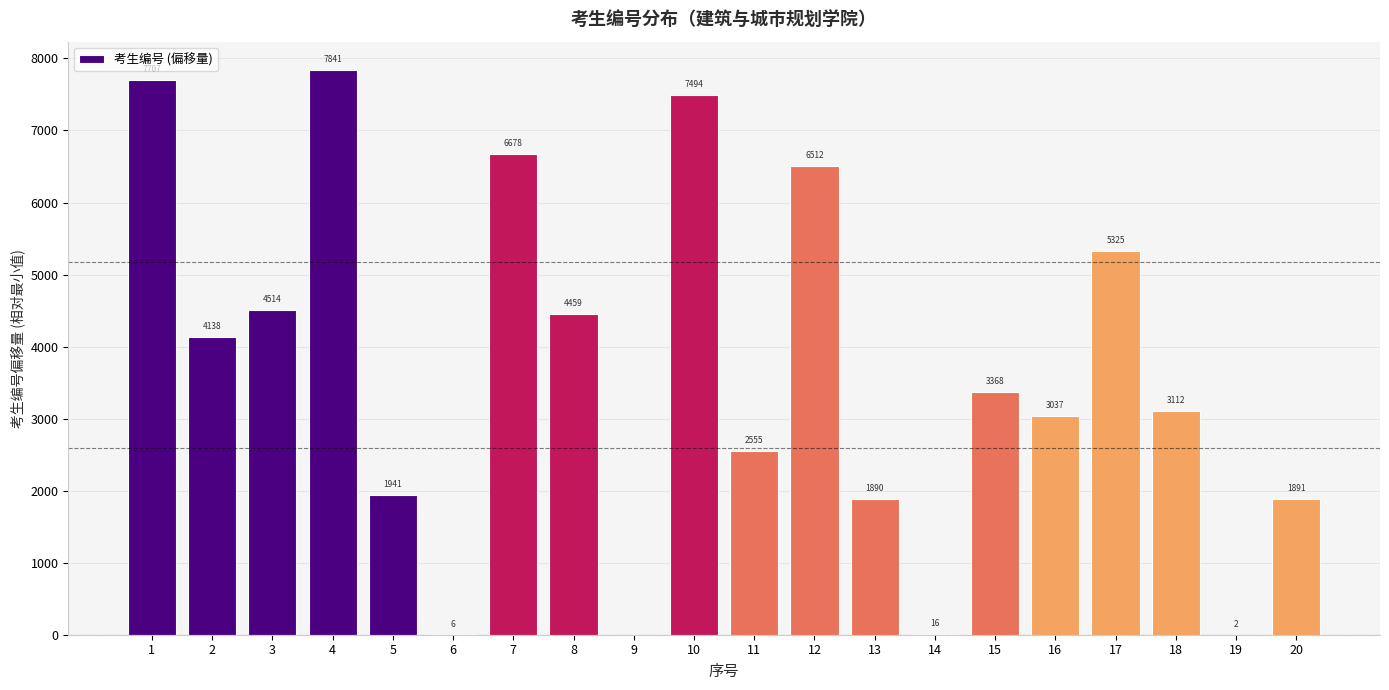

Between 8 and 15, which is larger?

8